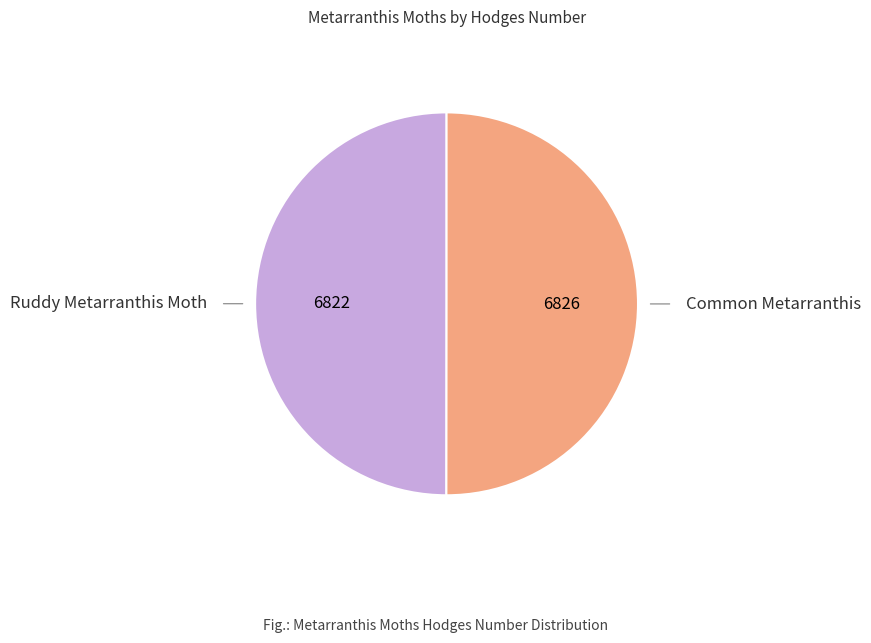

Count the number of slices in the pie.

2